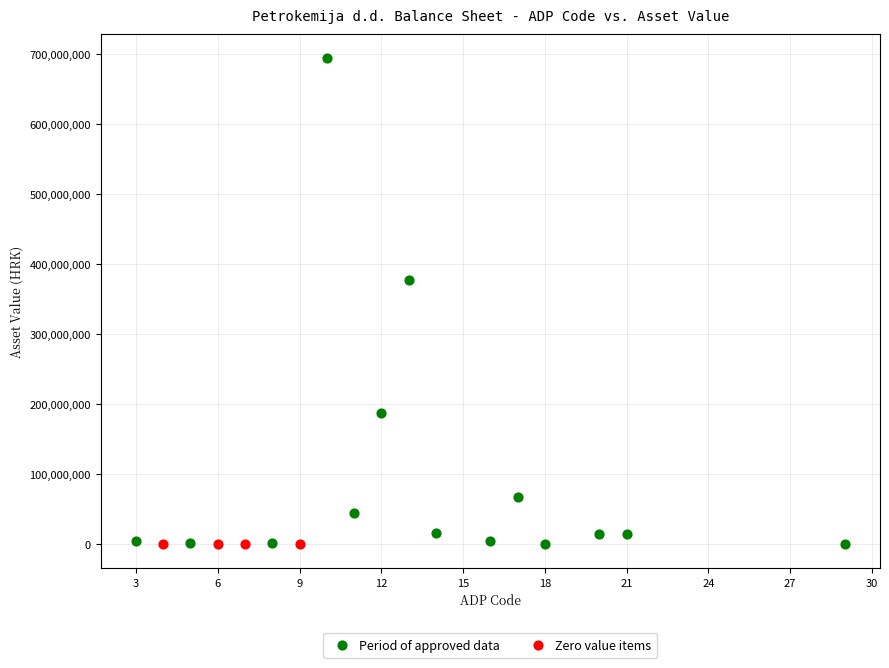

Which series contains the highest Y value?

Period of approved data